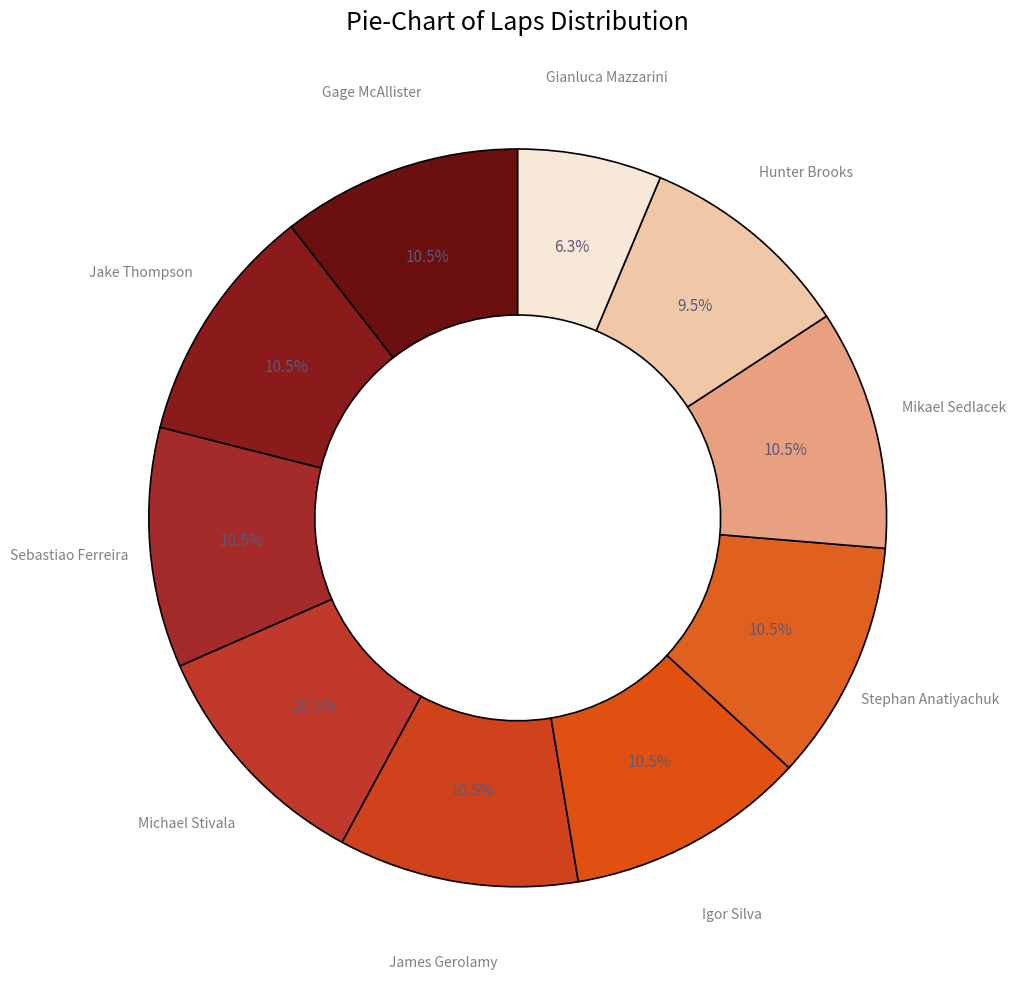

Count the number of slices in the pie.

10